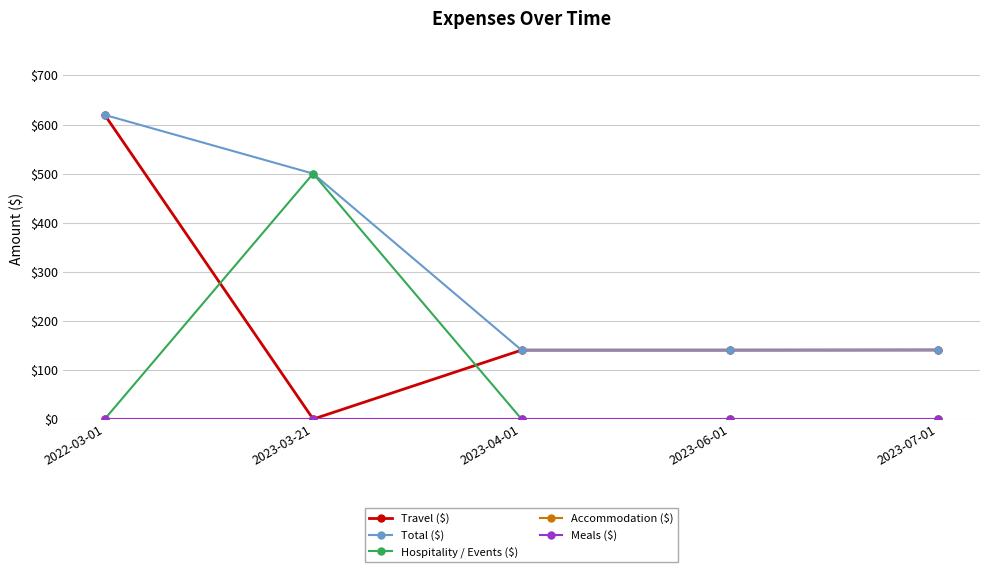

How many data points in Hospitality / Events ($) are above 0?

1